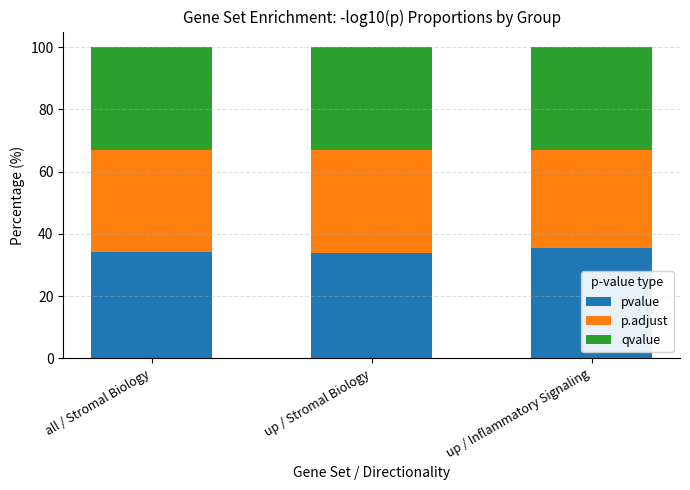

What is the lowest value of the pvalue series?

34.0